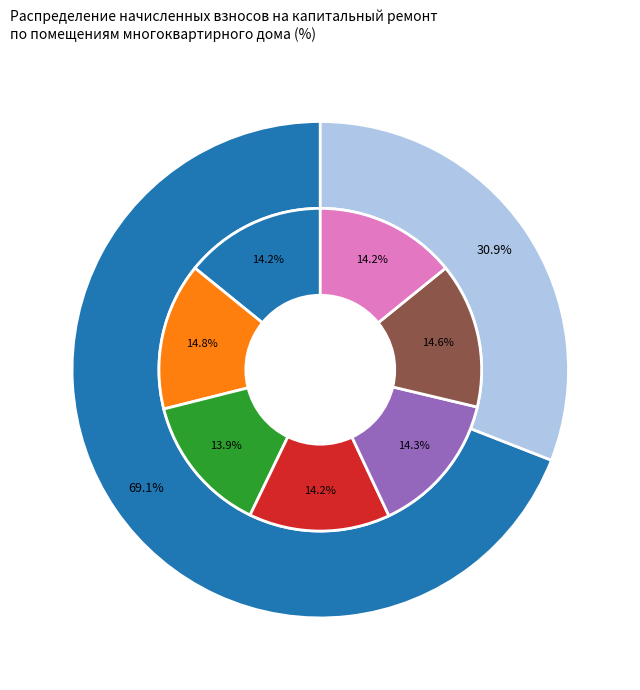

Is 3 the majority of the pie?

No